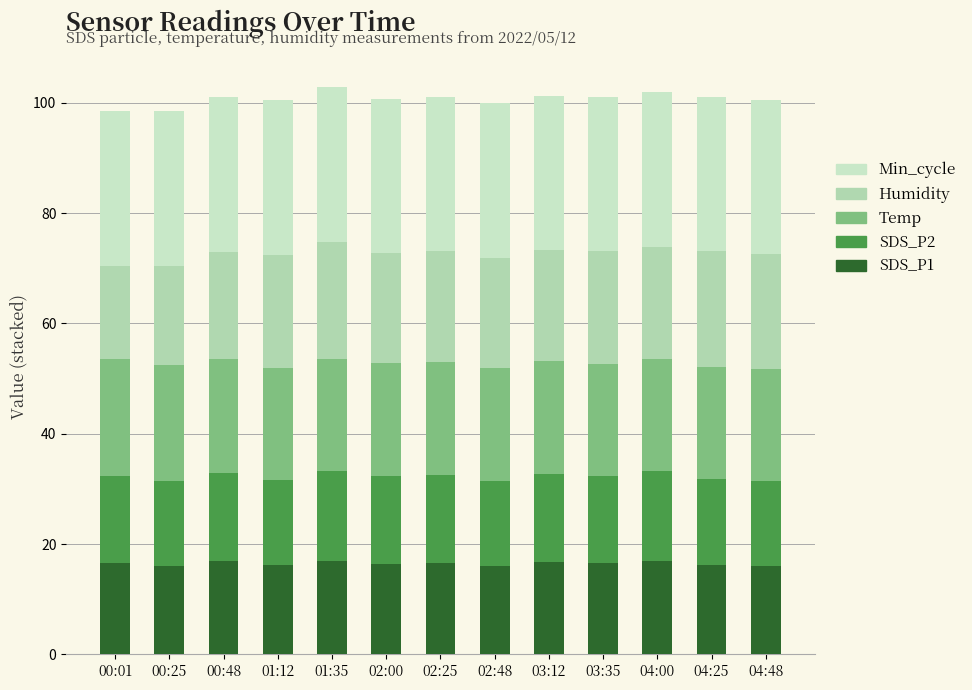

Count the SDS_P2 values in the range 15 to 16.

11